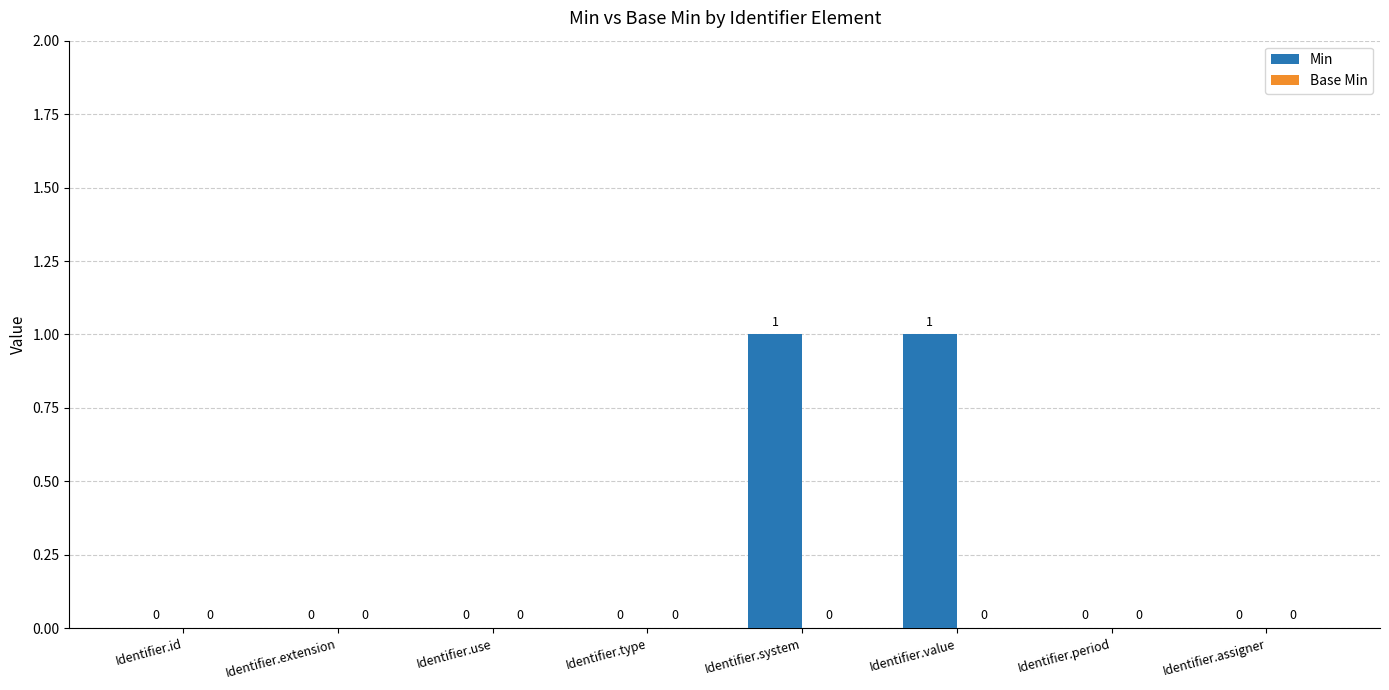

The chart shows a value of 0 at Identifier.id. True or false?

True